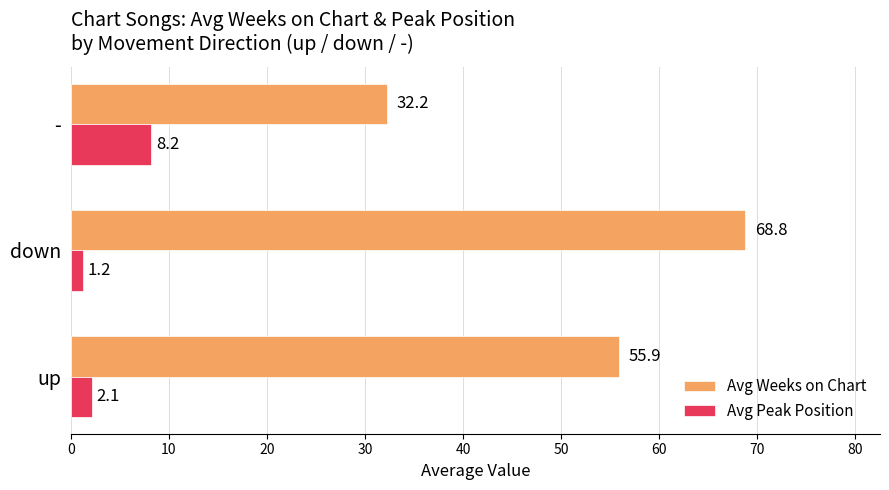

Which label corresponds to the largest value in the chart?

down